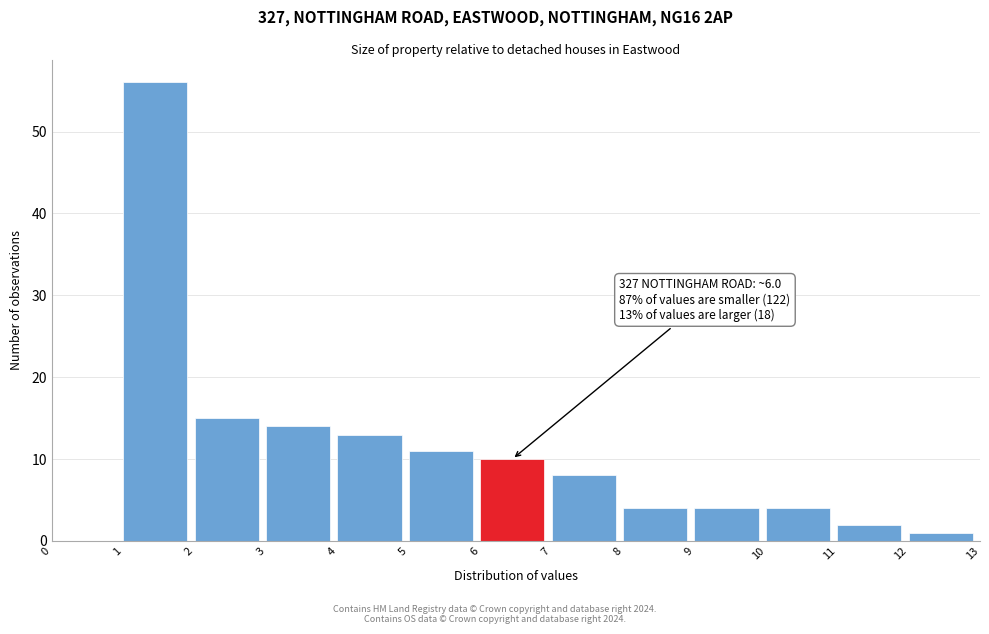

Over which range of the x-axis is the bar tallest?

1 to 2